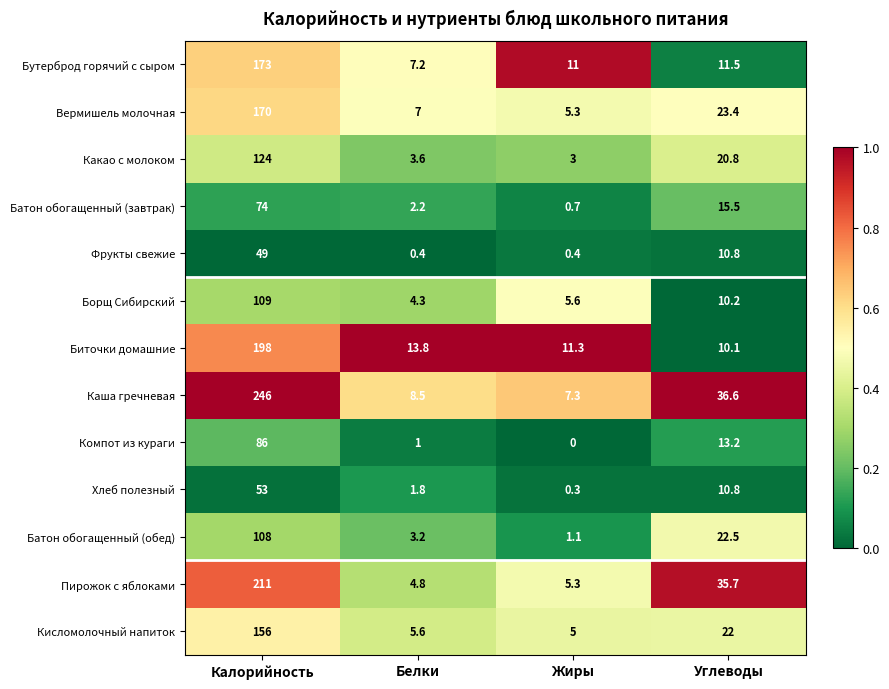

What is the difference between the maximum and second lowest values in the Какао с молоком series?

120.4